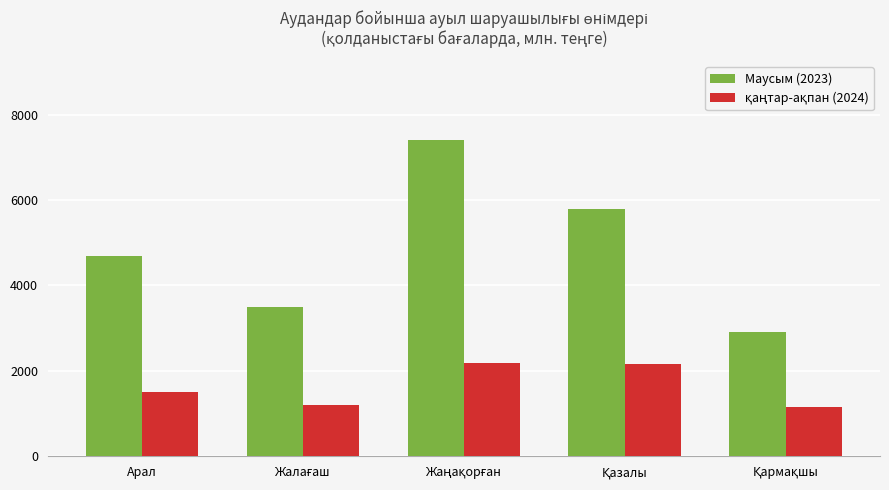

What is the difference between the second highest and second lowest values in the Маусым (2023) series?

2288.7